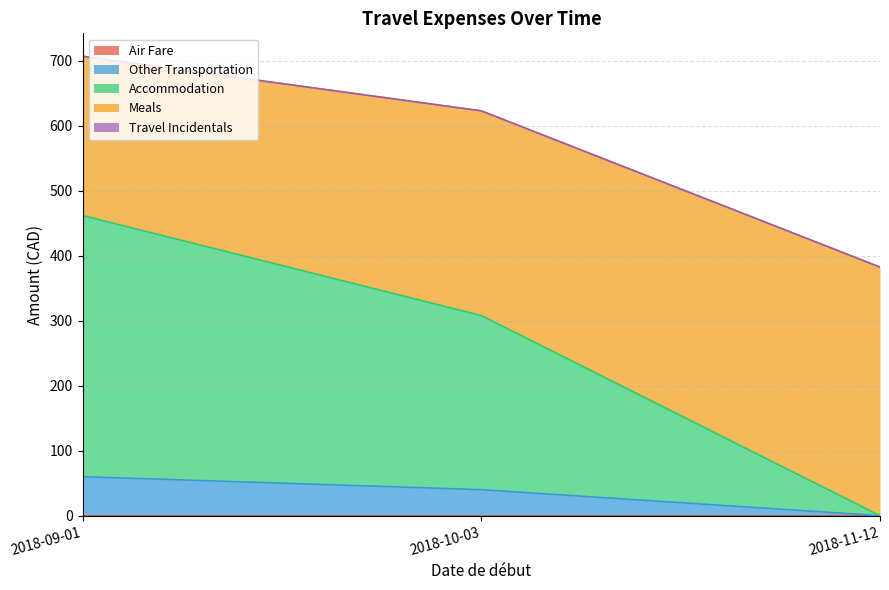

Rank the series by their maximum value, from lowest to highest.

Air Fare, Travel Incidentals, Other Transportation, Meals, Accommodation